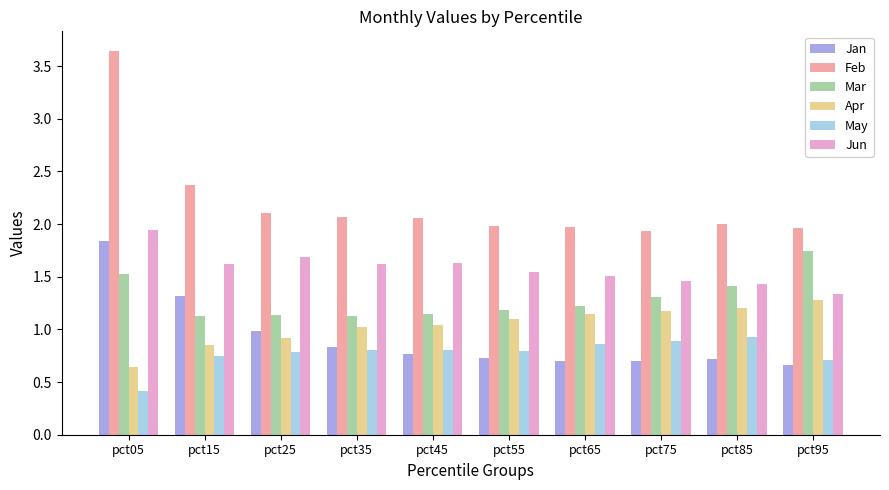

How many bars are there in each group?

6